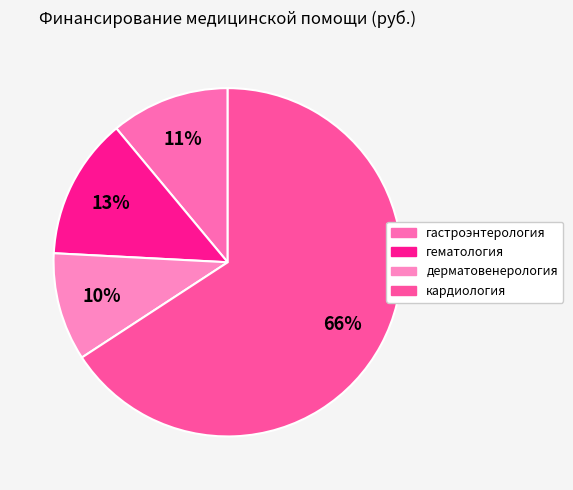

To the nearest percent, what percentage of the pie is дерматовенерология?

10%